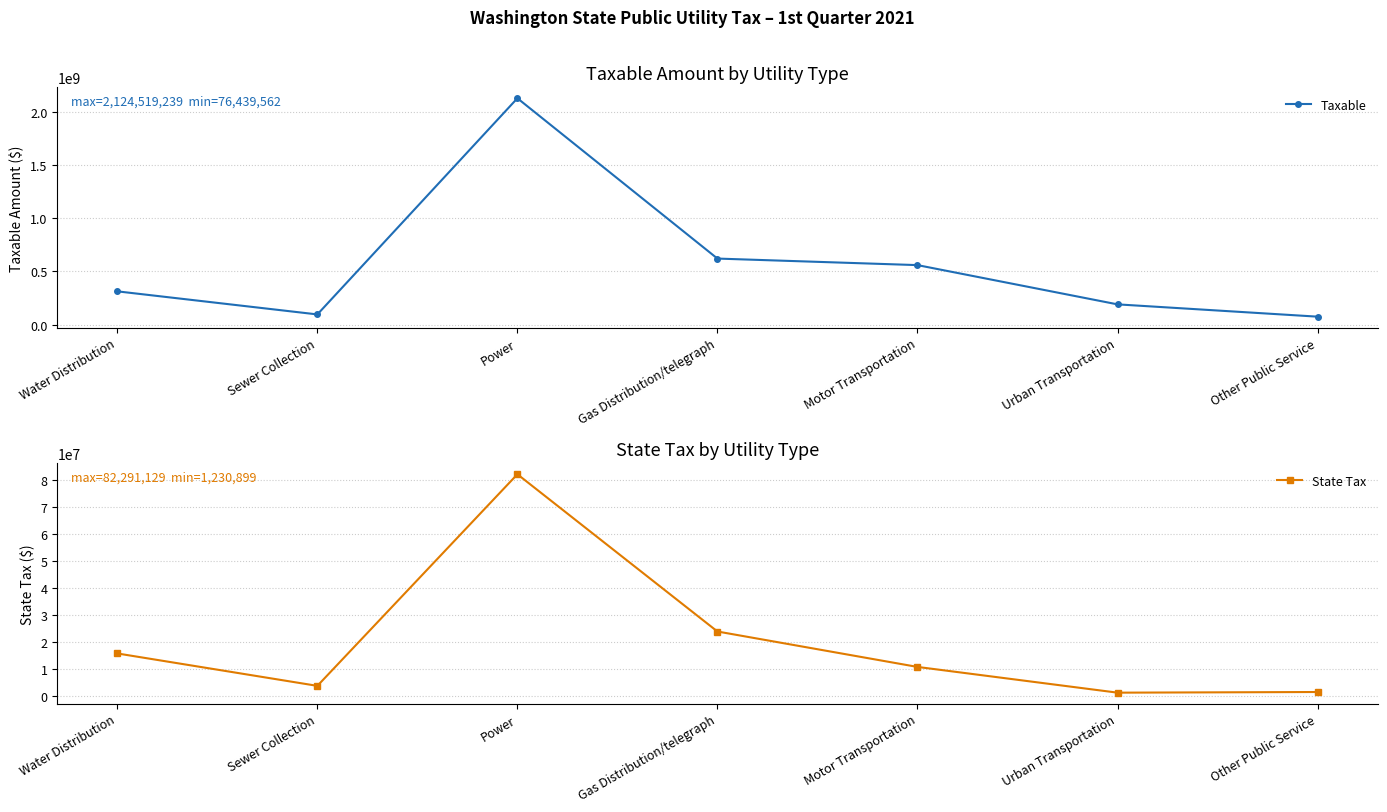

What is the lowest value of the Taxable series?

76439562